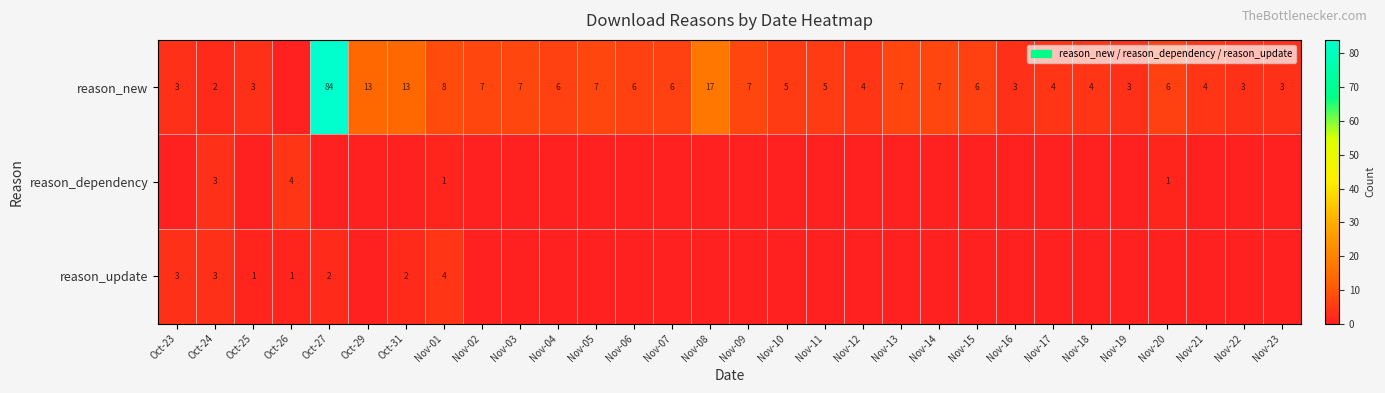

What is the difference between the reason_new values at Nov-03 and Oct-24?

5